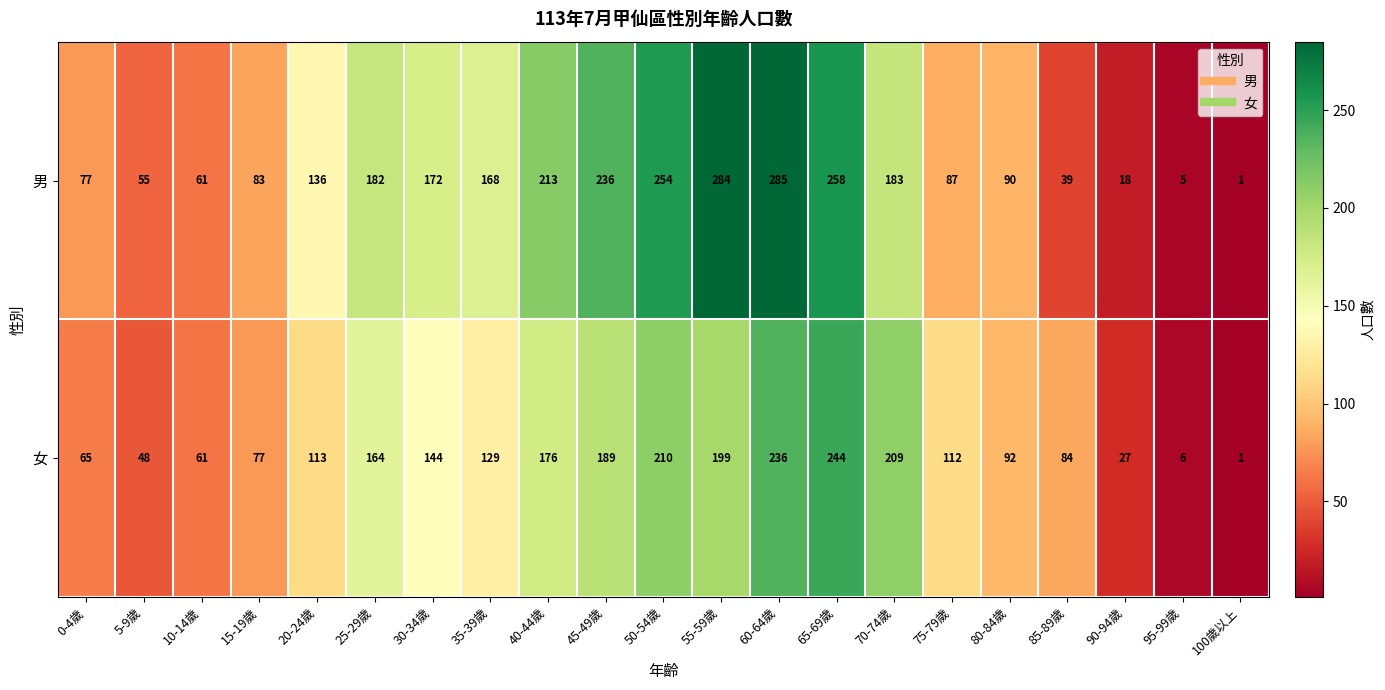

Rank the series by their maximum value, from highest to lowest.

男, 女